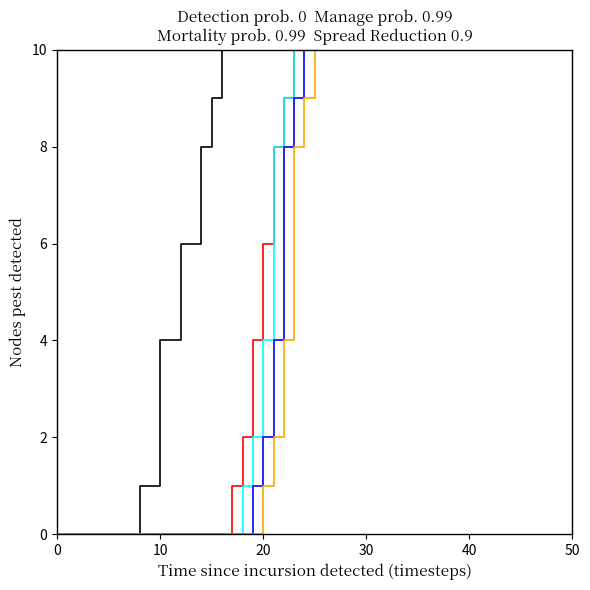

What is the maximum value shown in the chart?

10